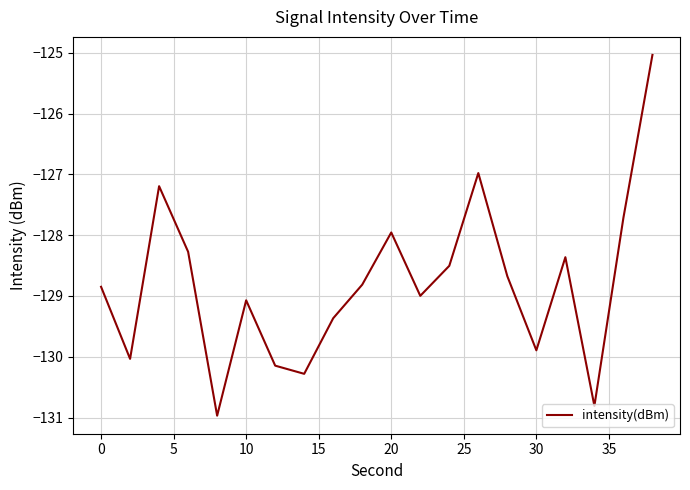

What is the difference between the maximum and minimum values?

5.9